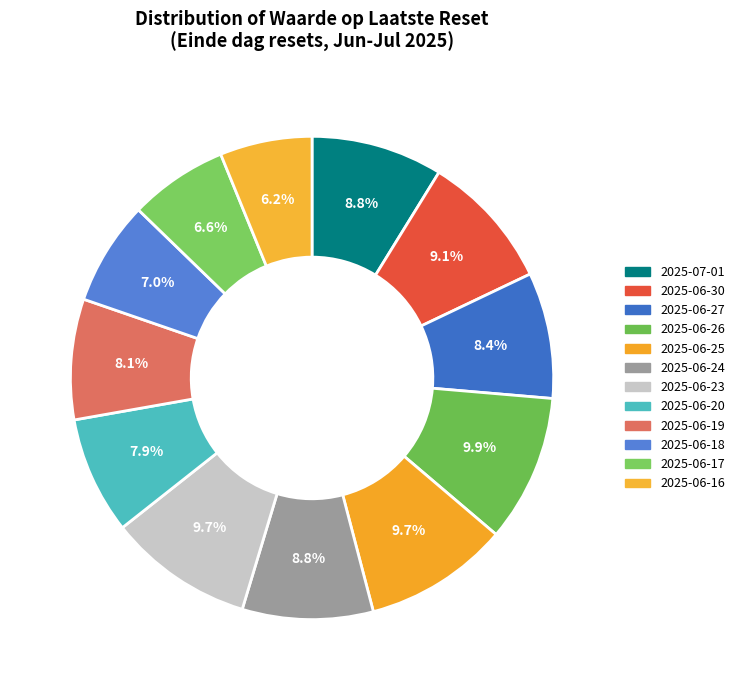

What percentage is the 2025-06-18 slice, to the nearest percent?

7%